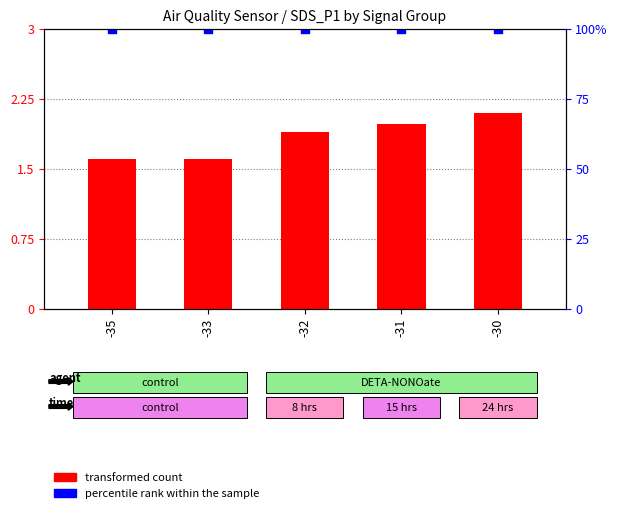

Which series has the largest total across all categories?

percentile rank within the sample